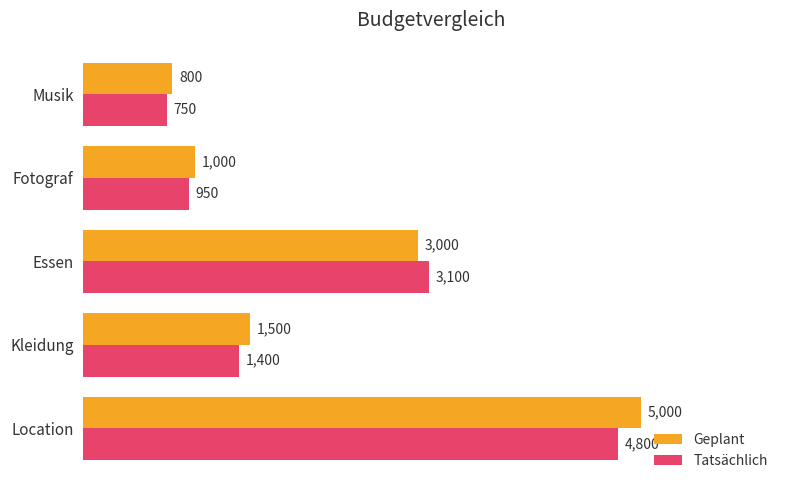

The value of Geplant at Kleidung is 1500. True or false?

True